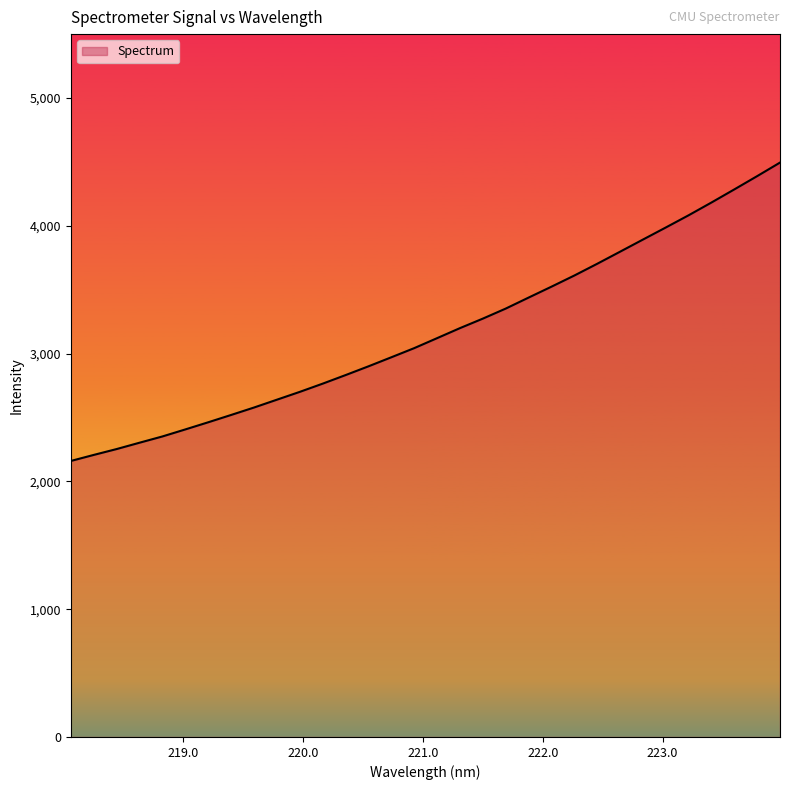

True or false: the data has more than 1 interior local peaks.

False